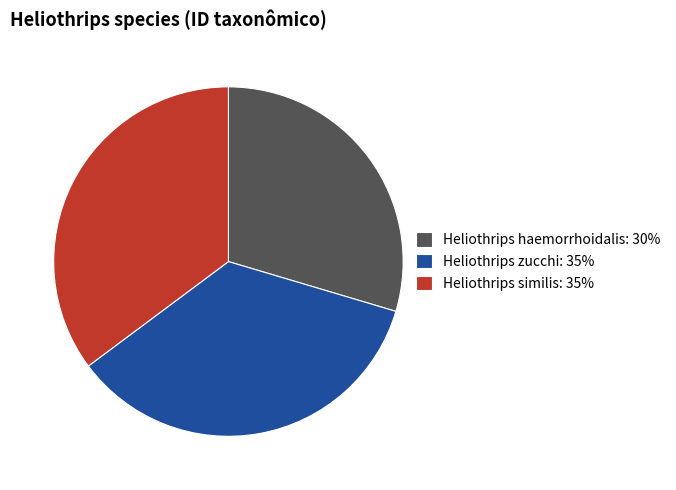

How many slices are in this pie chart?

3